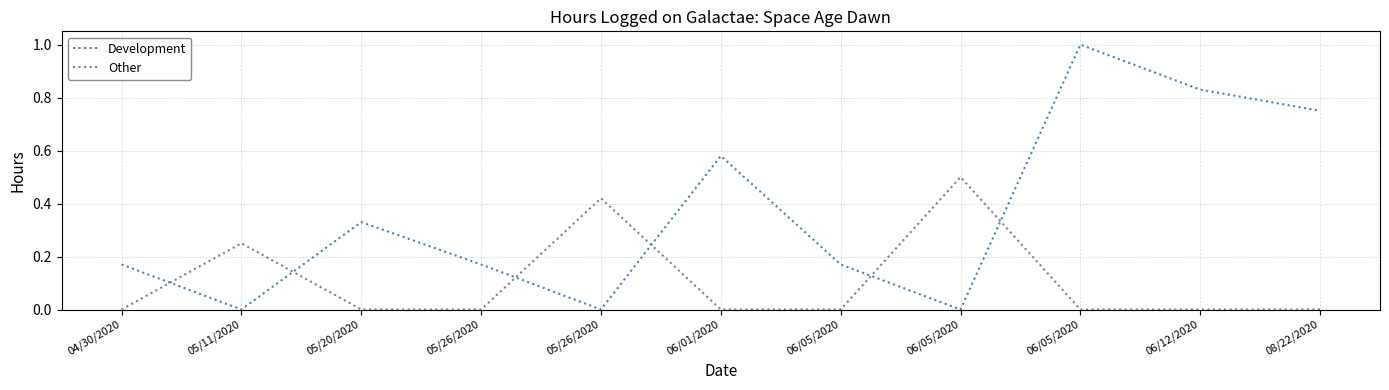

Read the Development value at 06/05/2020.

0.2